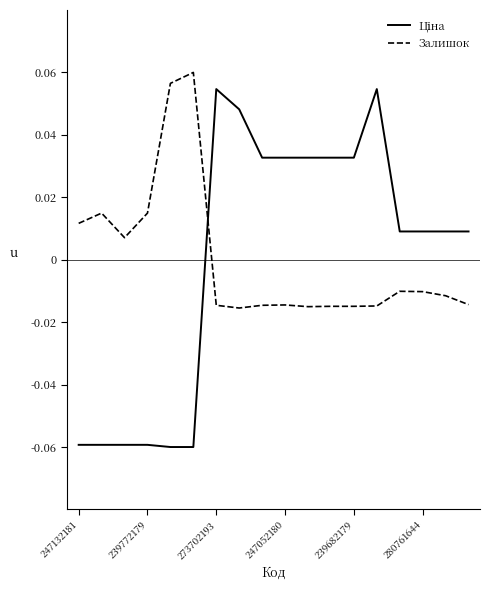

At how many categories does at least one series exceed 0?

18